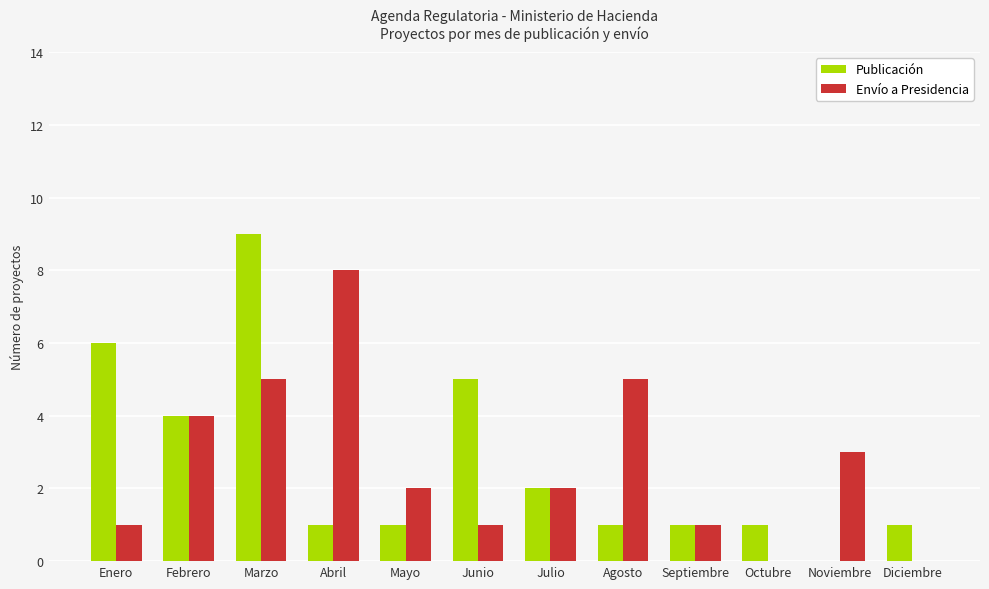

Reading right to left, what are all the values shown in this chart?

Publicación: Diciembre=1	Noviembre=0	Octubre=1	Septiembre=1	Agosto=1	Julio=2	Junio=5	Mayo=1	Abril=1	Marzo=9	Febrero=4	Enero=6
Envío a Presidencia: Diciembre=0	Noviembre=3	Octubre=0	Septiembre=1	Agosto=5	Julio=2	Junio=1	Mayo=2	Abril=8	Marzo=5	Febrero=4	Enero=1